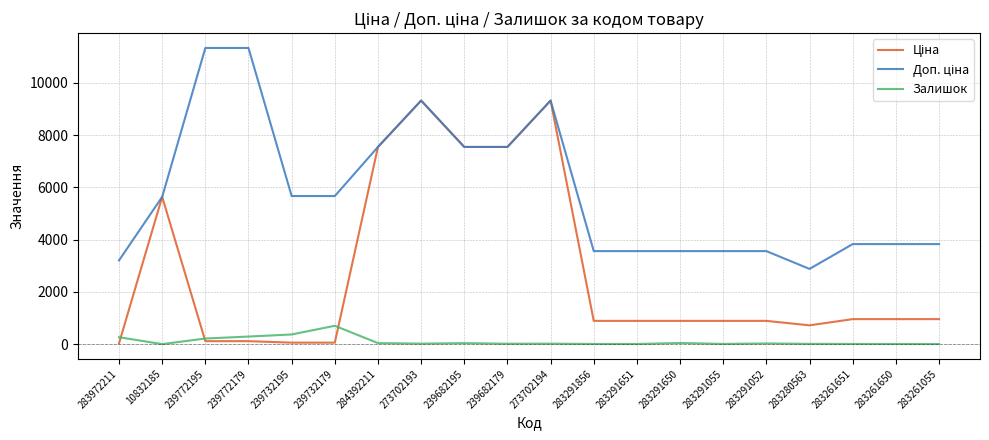

The Залишок series shows 15.0 at 239682179. True or false?

True